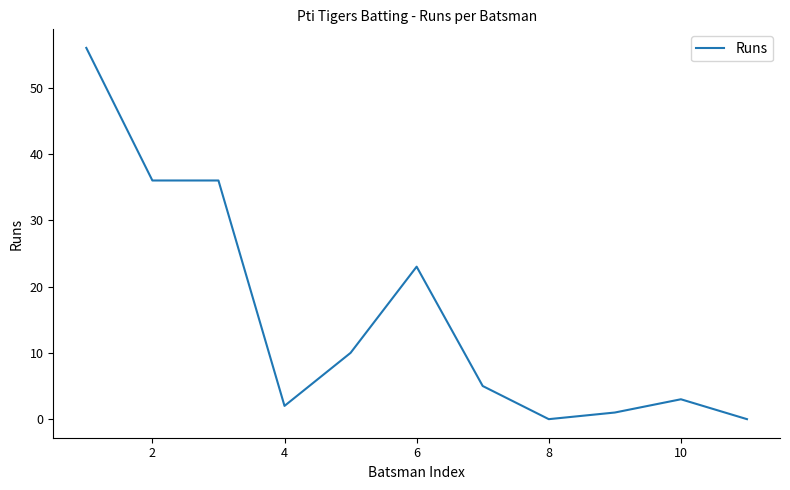

What is the maximum value shown in the chart?

56